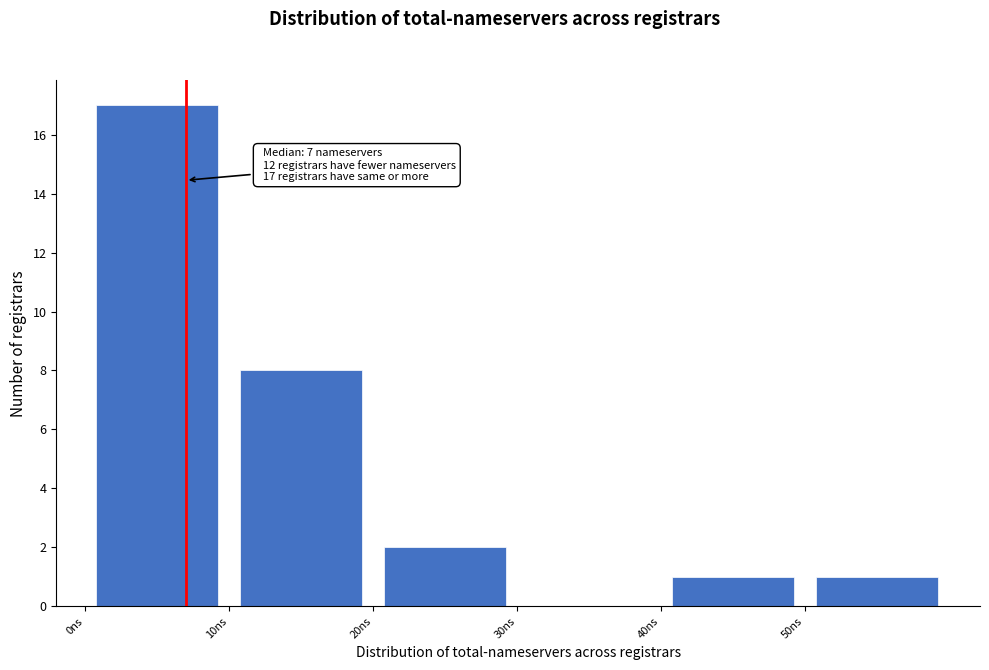

Over which range of the x-axis is the bar tallest?

0 to 10